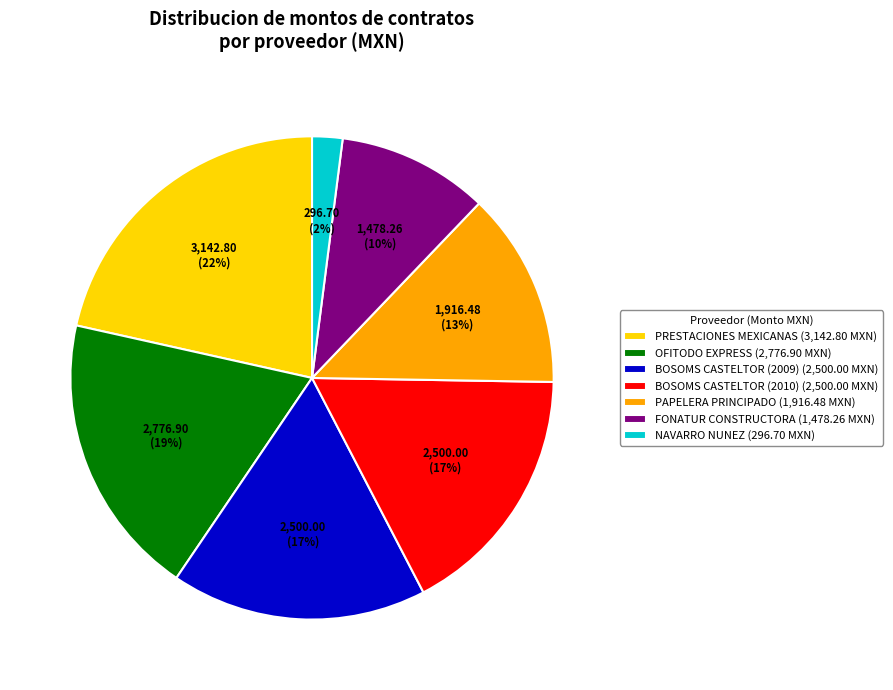

How many slices are in this pie chart?

7